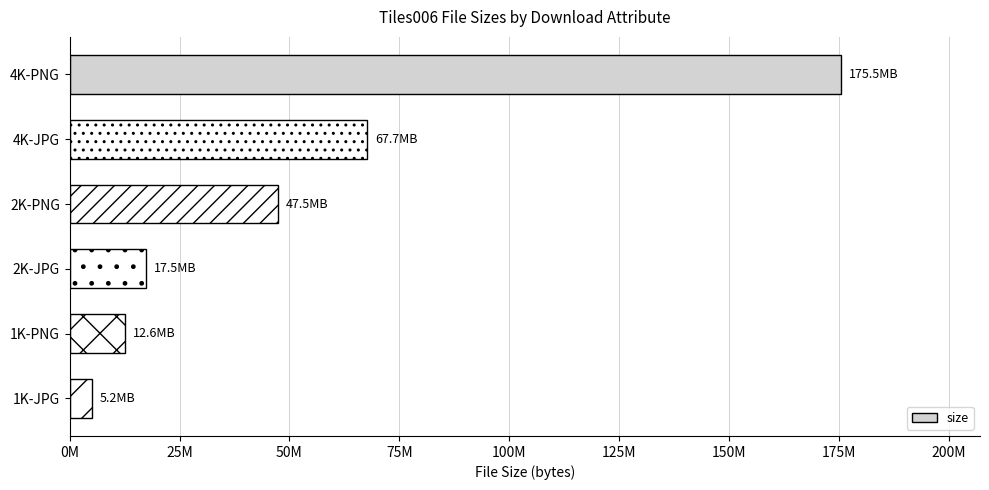

What is the maximum value shown in the chart?

175492550